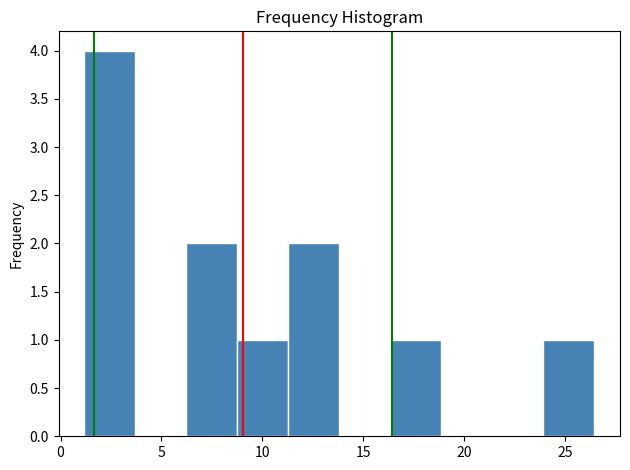

Which range on the x-axis has the tallest bar?

1.0 to 3.5